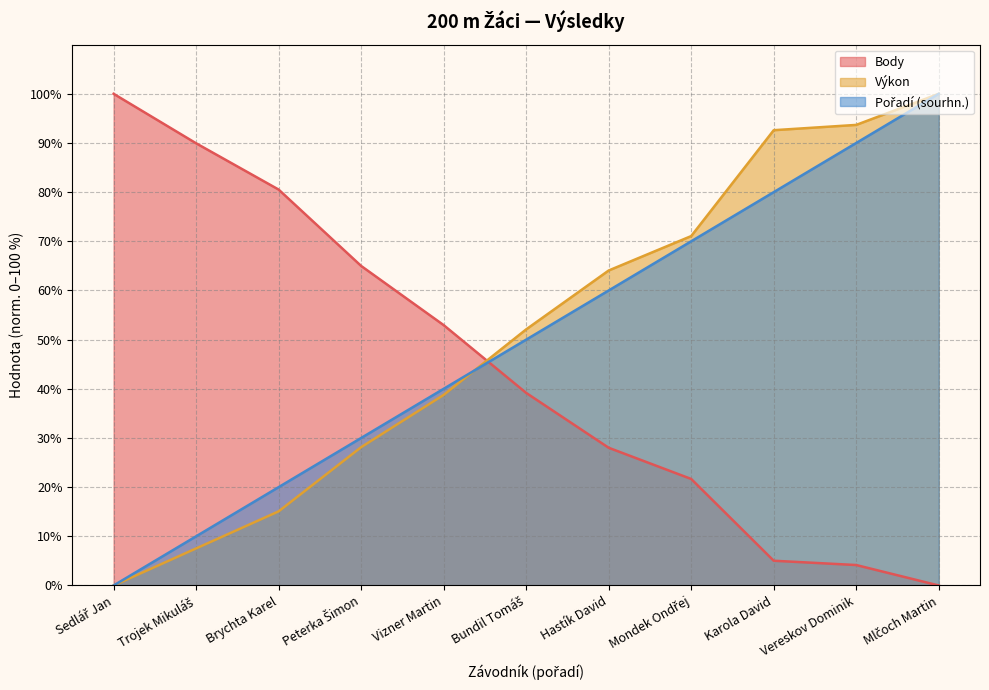

Which label corresponds to the largest value in the chart?

Mlčoch Martin